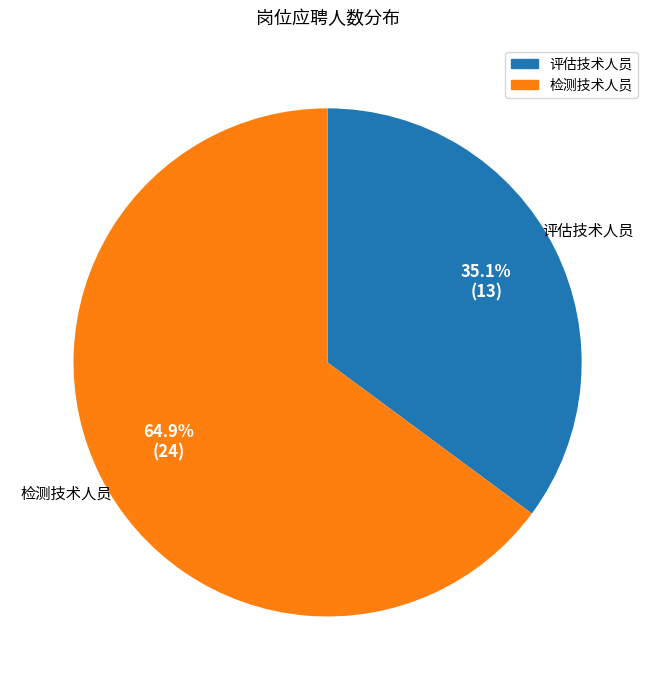

Is there a majority slice in this chart?

Yes